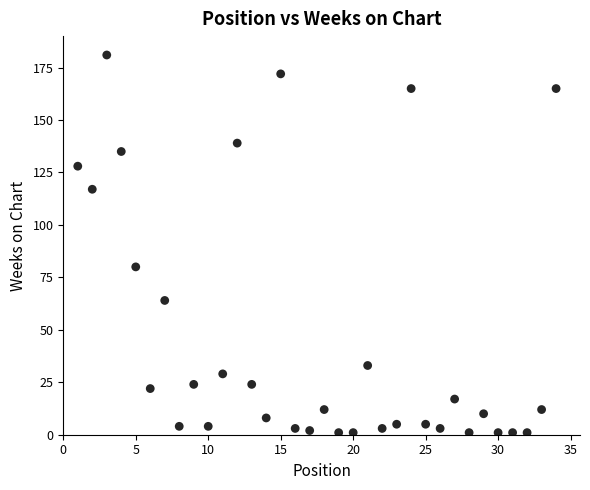

What Y value in the scatter plot is closest to 91?

80